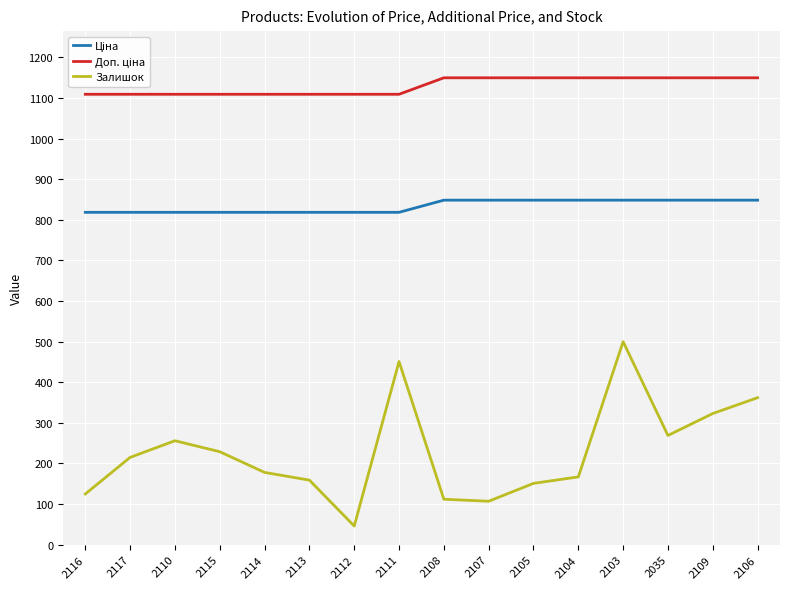

What is the greatest value displayed?

1149.7